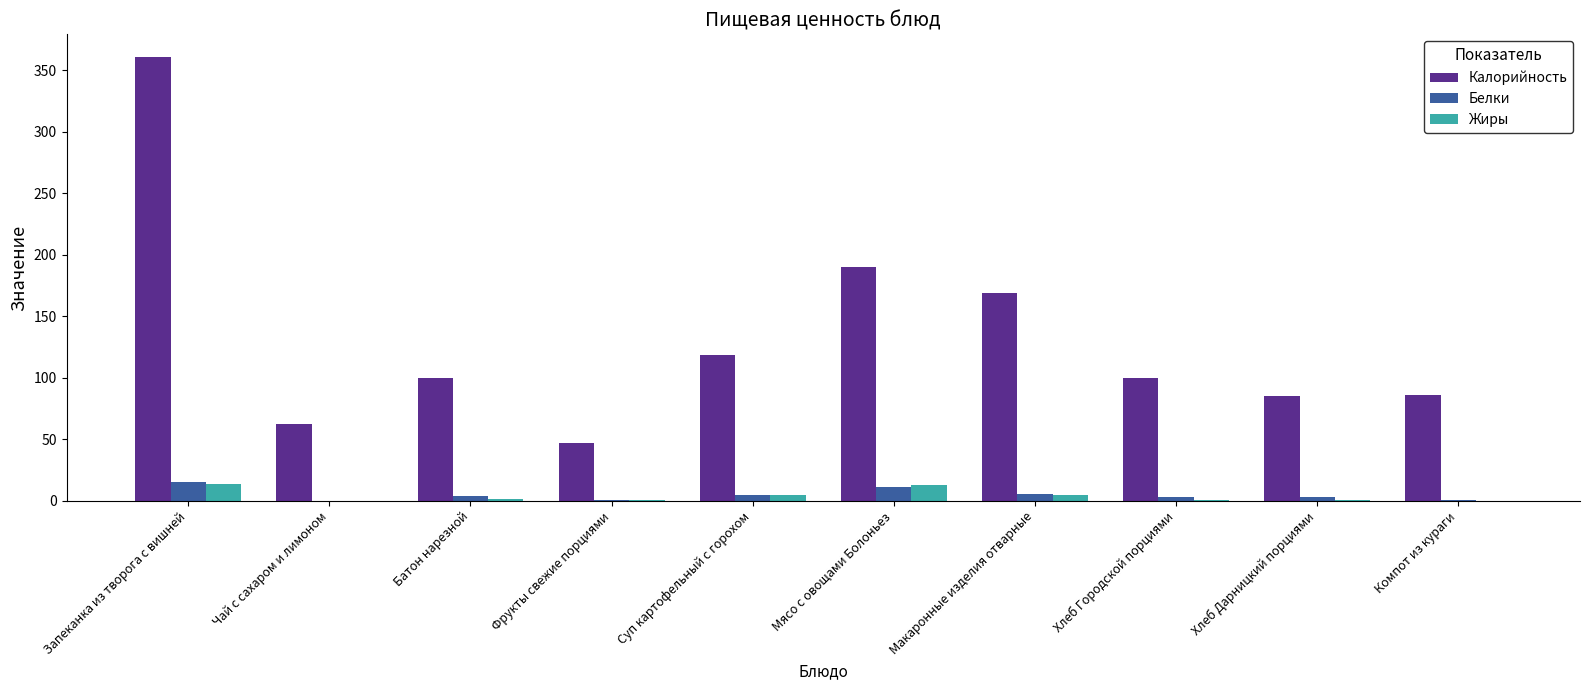

At which category does the chart reach its peak across all series?

Запеканка из творога с вишней